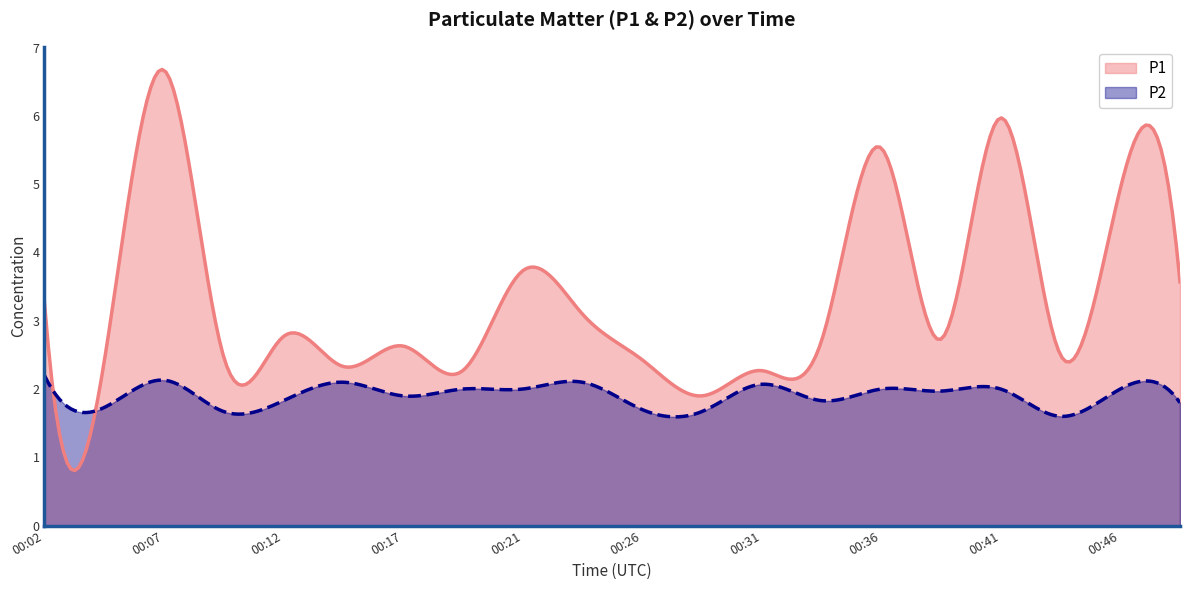

True or false: P2 and P1 intersect in this chart.

True